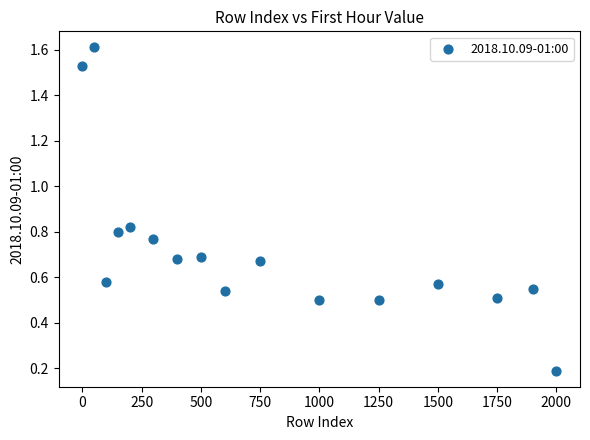

What is the range of Y values (max minus min)?

1.4